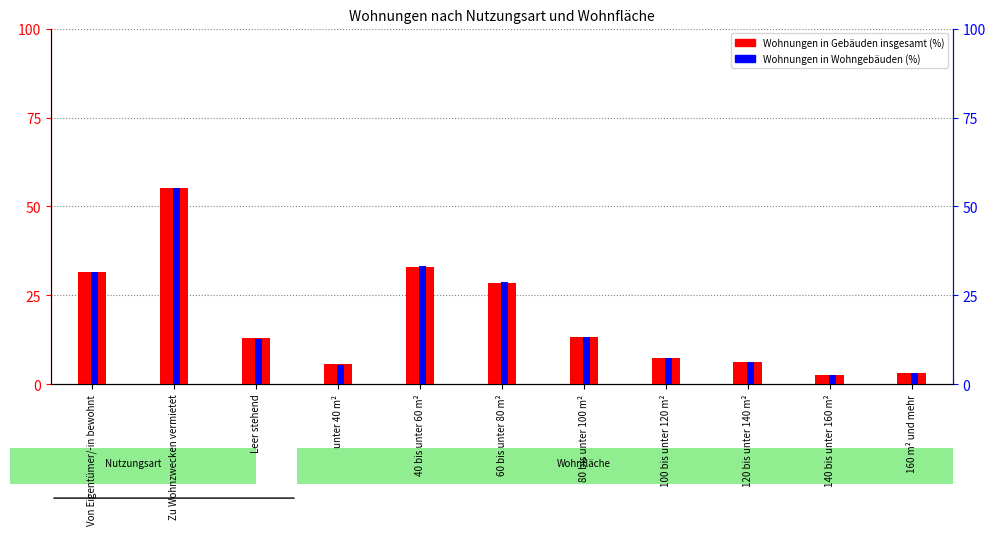

How many bars are there in total?

22